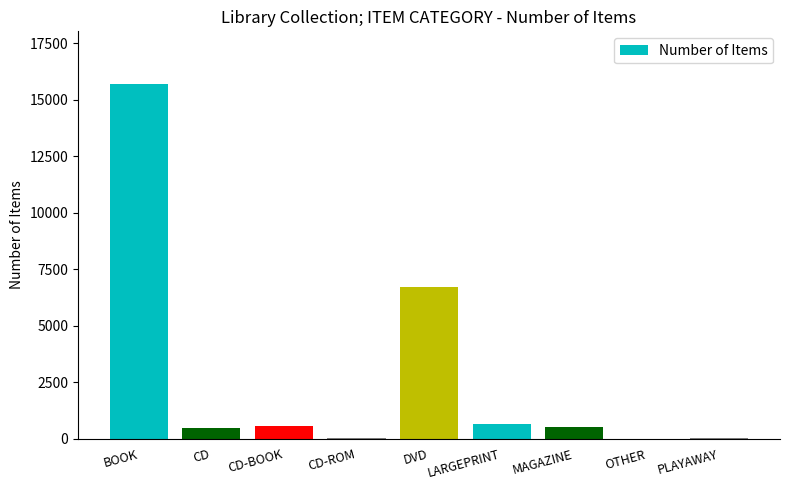

At which label does the data first exceed 504?

BOOK